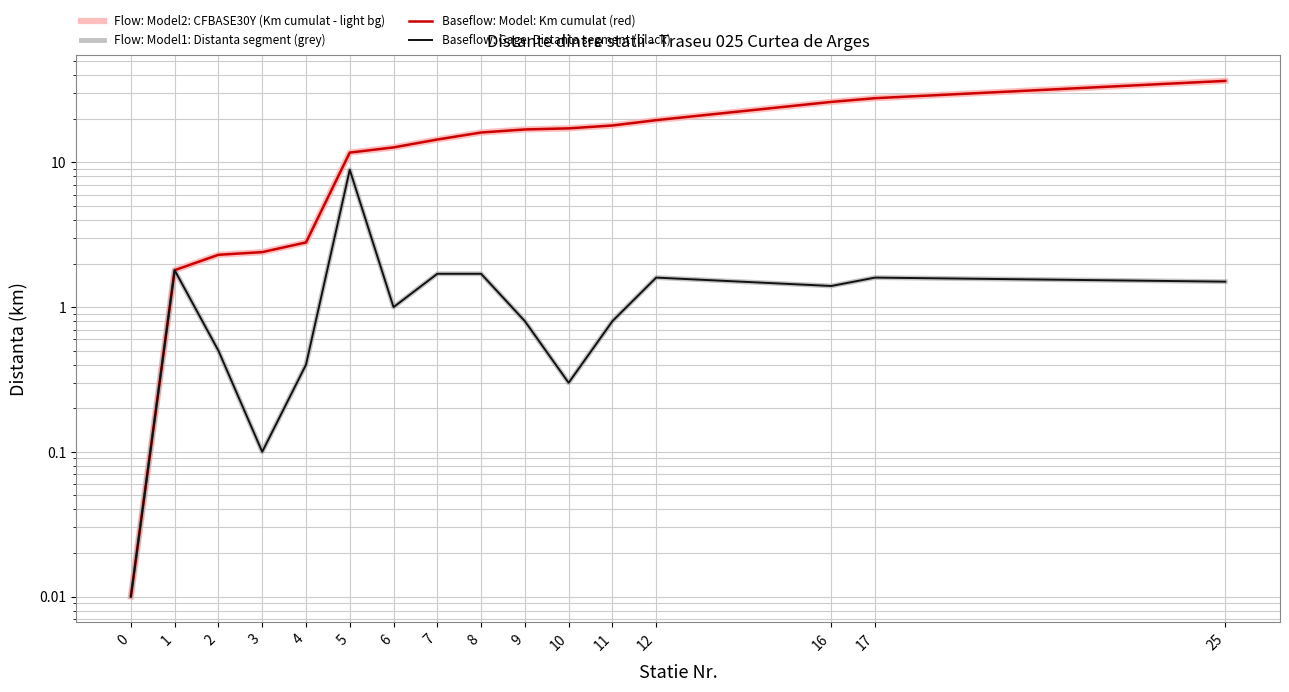

What is the value of the Flow: Model1: Distanta segment (grey) point at the 3rd from the left?

0.5